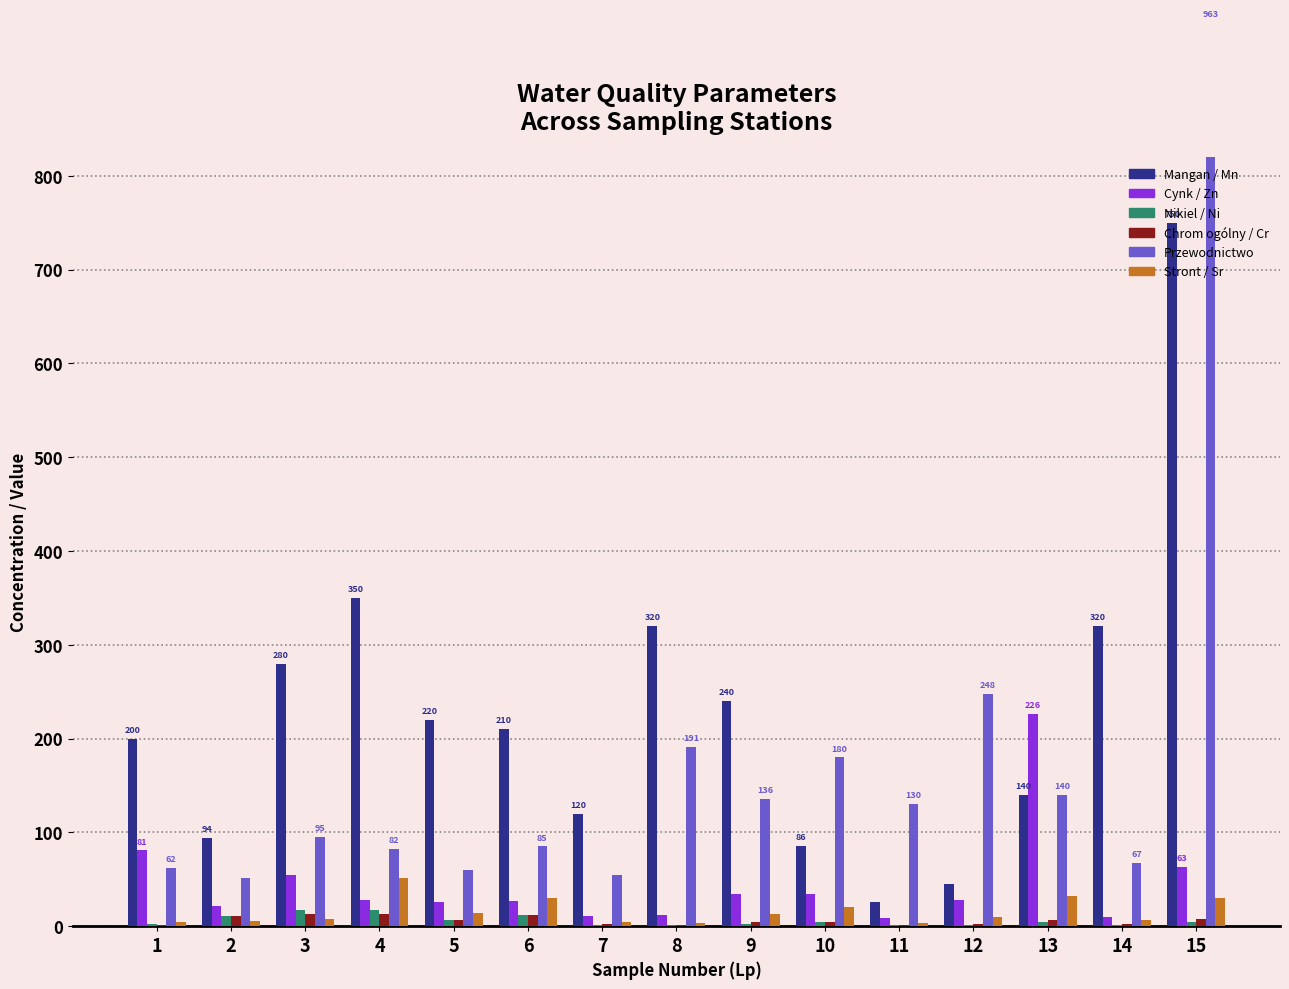

Reading left to right, what are all the values shown in this chart?

Mangan / Mn: 1=200.0	2=94.5	3=280.0	4=350.0	5=220.0	6=210.0	7=120.0	8=320.0	9=240.0	10=86.0	11=26.0	12=45.0	13=140.0	14=320.0	15=750.0
Cynk / Zn: 1=80.8	2=21.8	3=54.9	4=27.8	5=25.9	6=26.9	7=10.5	8=12.2	9=34.3	10=33.8	11=8.6	12=28.2	13=226.0	14=9.9	15=63.2
Nikiel / Ni: 1=2.8	2=10.5	3=16.9	4=17.2	5=6.6	6=12.2	7=1.2	8=1.4	9=2.2	10=4.5	11=1.6	12=1.2	13=4.6	14=1.1	15=4.7
Chrom ogólny / Cr: 1=1.1	2=10.4	3=13.5	4=13.5	5=6.5	6=12.0	7=2.2	8=1.6	9=4.0	10=4.5	11=1.5	12=1.8	13=6.7	14=1.8	15=7.6
Przewodnictwo: 1=62.0	2=51.0	3=95.0	4=82.0	5=60.0	6=85.1	7=55.0	8=191.0	9=136.0	10=180.0	11=130.0	12=248.0	13=140.0	14=67.3	15=963.0
Stront / Sr: 1=4.2	2=5.5	3=8.0	4=51.0	5=14.0	6=30.0	7=4.5	8=3.8	9=13.0	10=20.0	11=2.9	12=9.3	13=32.0	14=6.4	15=30.0